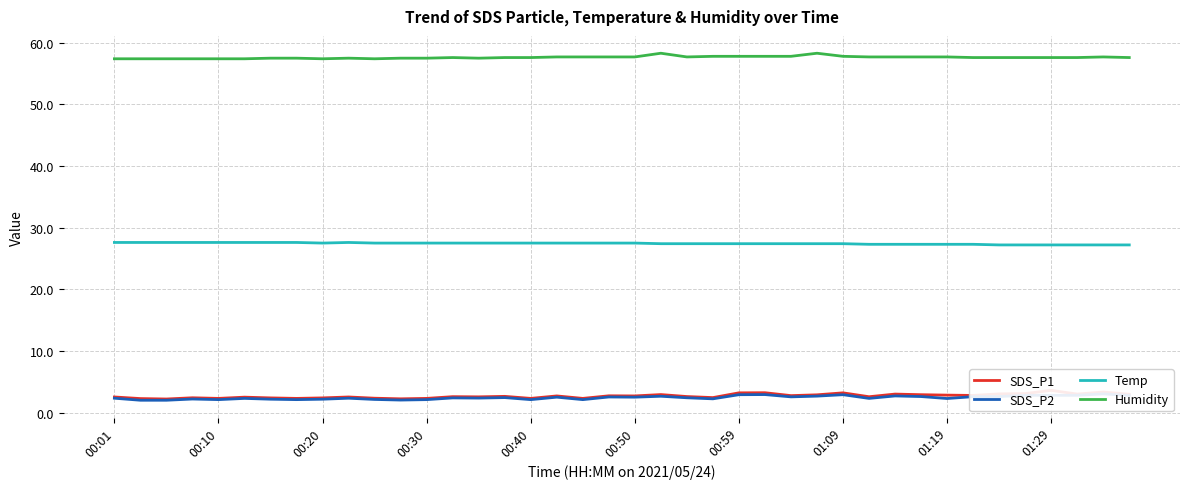

List the series in order of their peak value, lowest first.

SDS_P2, SDS_P1, Temp, Humidity